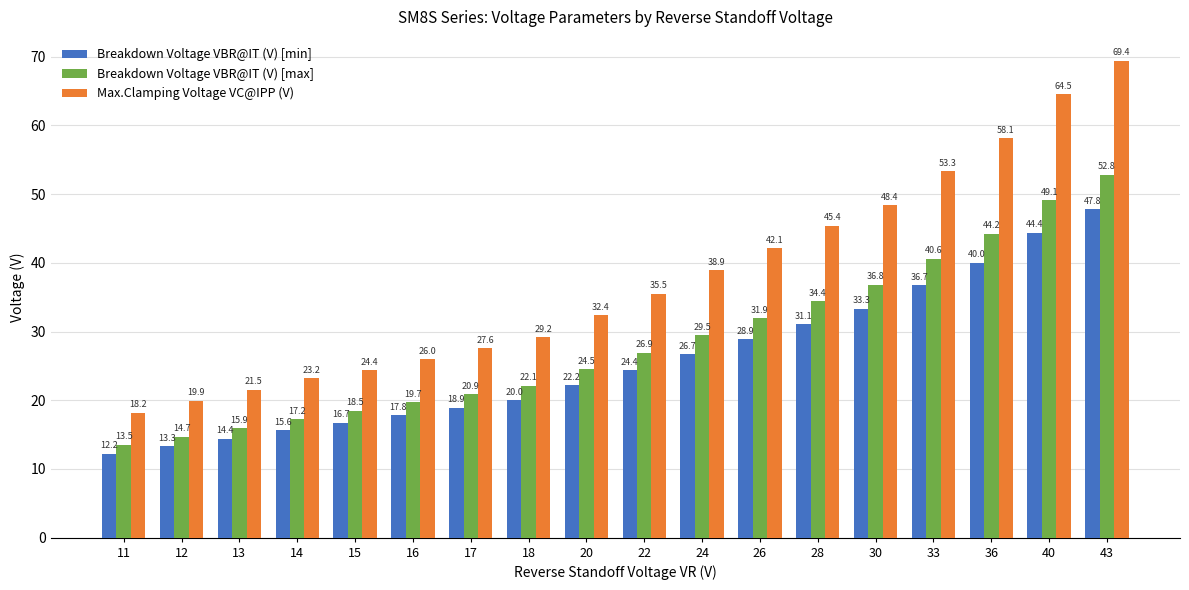

Which series has the largest range (max minus min)?

Max.Clamping Voltage VC@IPP (V)